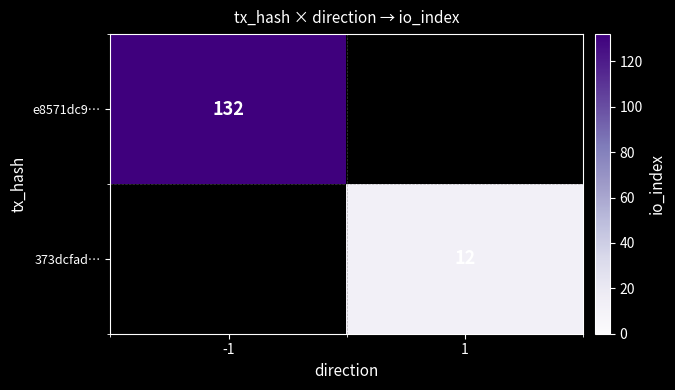

The value of e8571dc9… at -1 is 214. True or false?

False